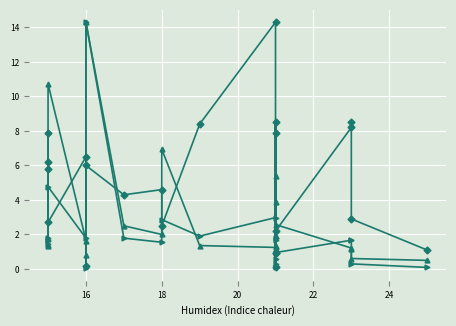

What is the value of the P¿i~/uj point at the 22nd from the left?

1.1